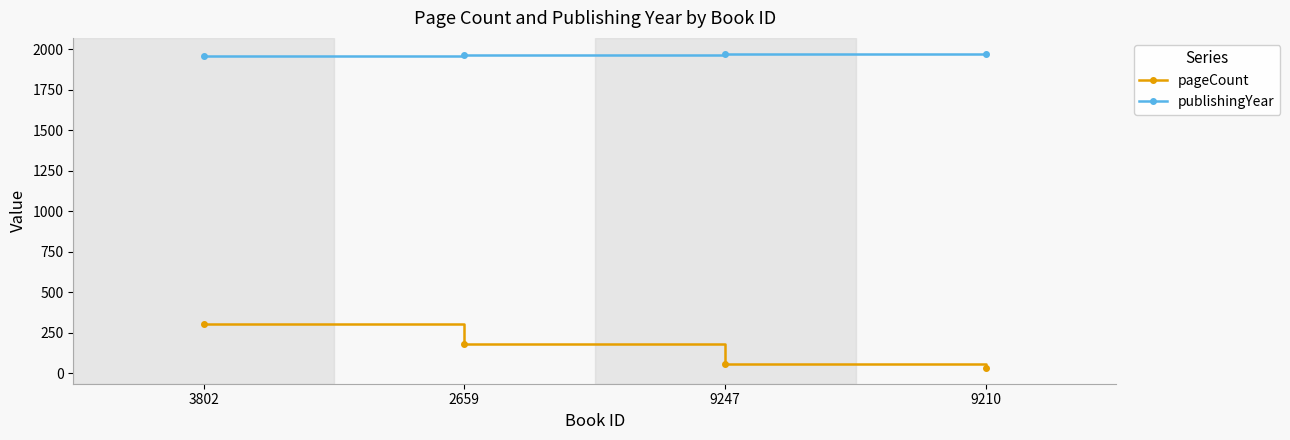

At which category does the chart reach its minimum across all series?

9210